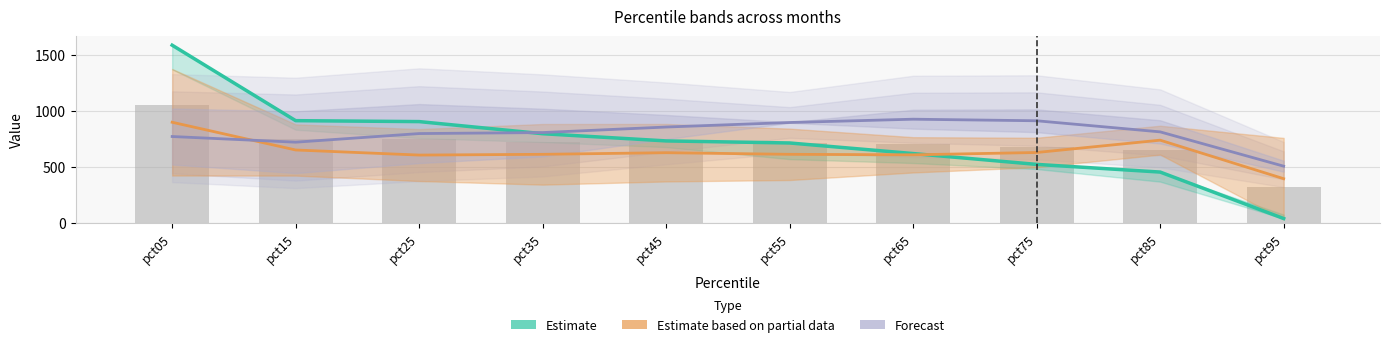

What is the total value across all series at pct55?

2223.8